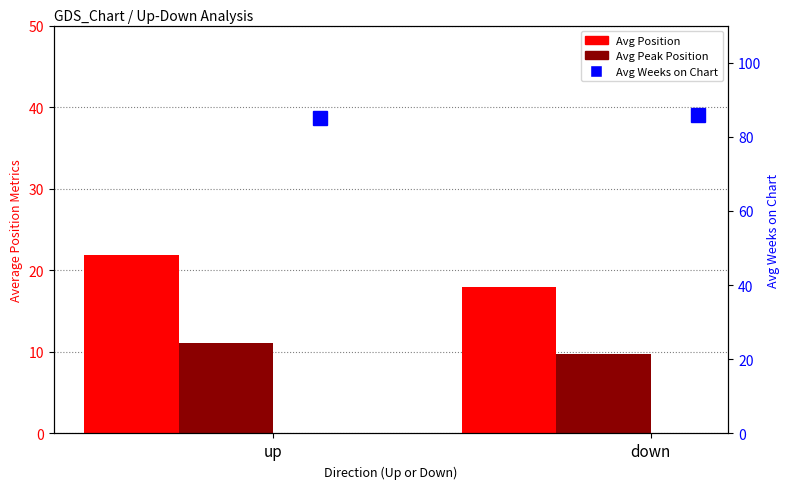

How many bars are there in total?

6